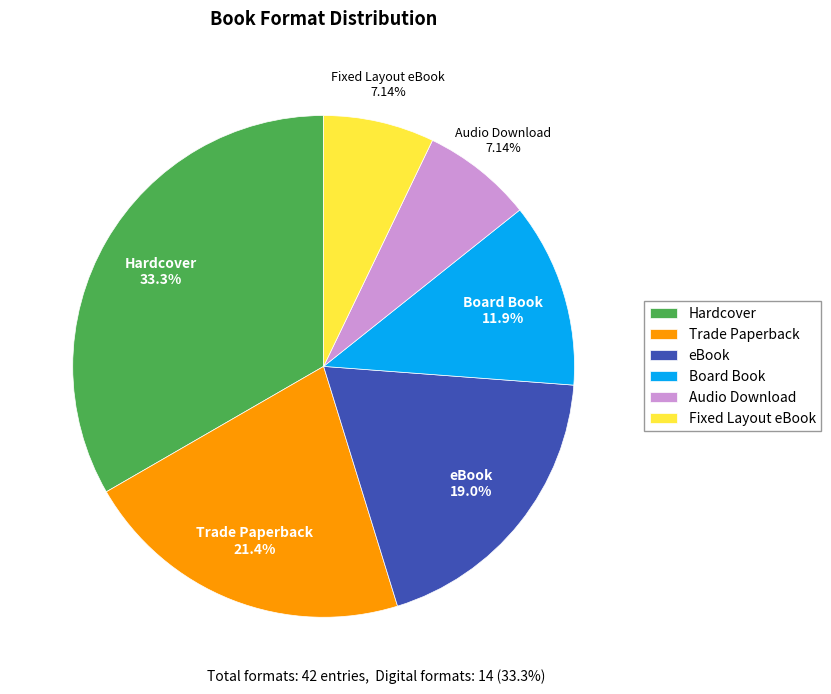

Is it true that Fixed Layout eBook is 1% of the pie?

False